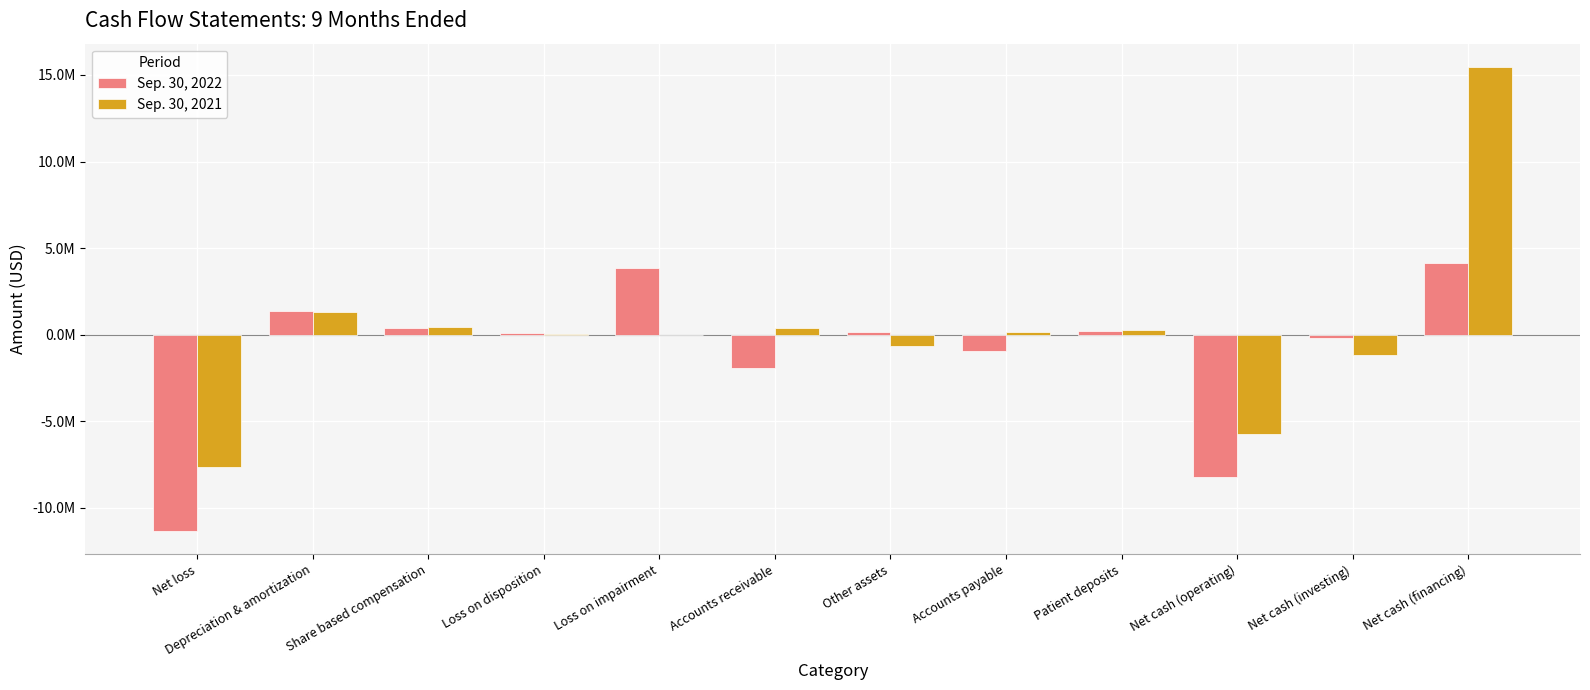

Rank the series by their maximum value, from lowest to highest.

Sep. 30, 2022, Sep. 30, 2021